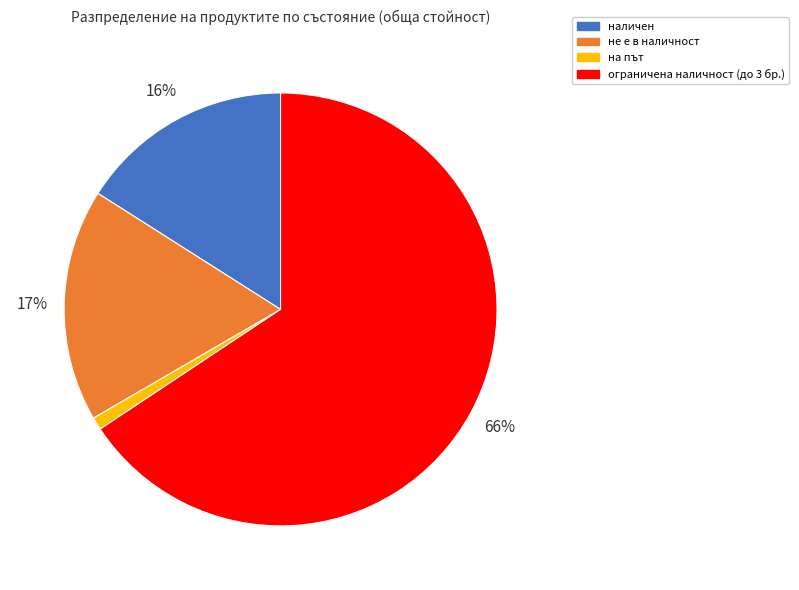

Which category has the biggest portion of the pie?

ограничена наличност (до 3 бр.)